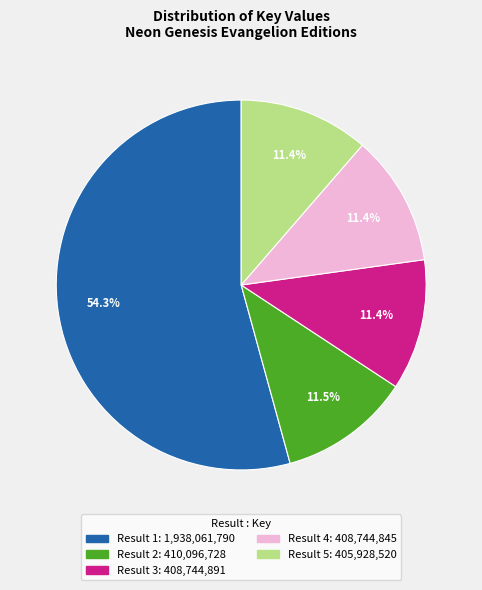

What portion of the pie excludes Result 3?

88.6%